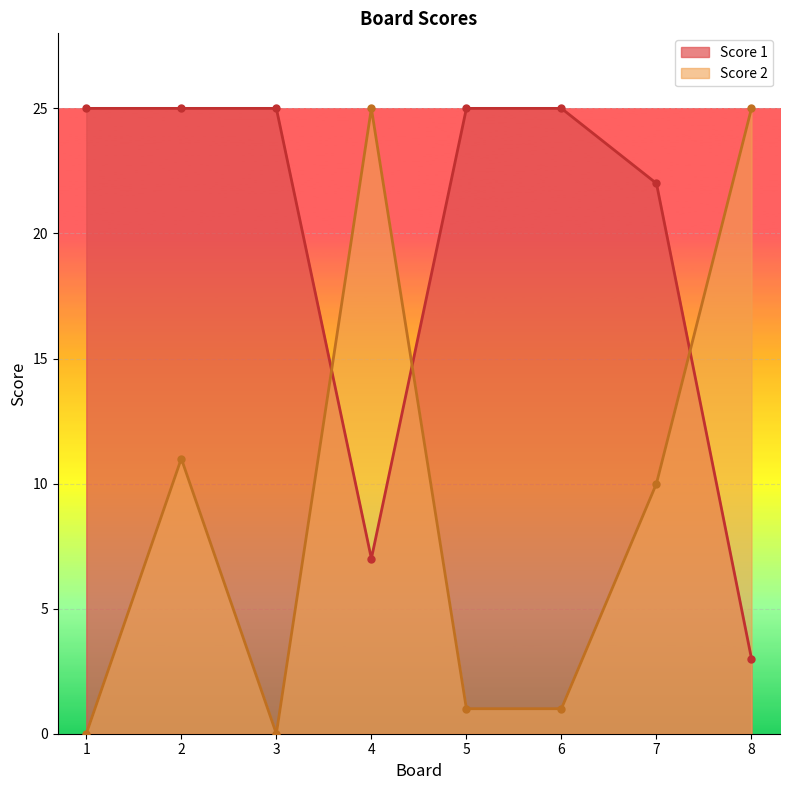

At how many categories does at least one series exceed 23?

7